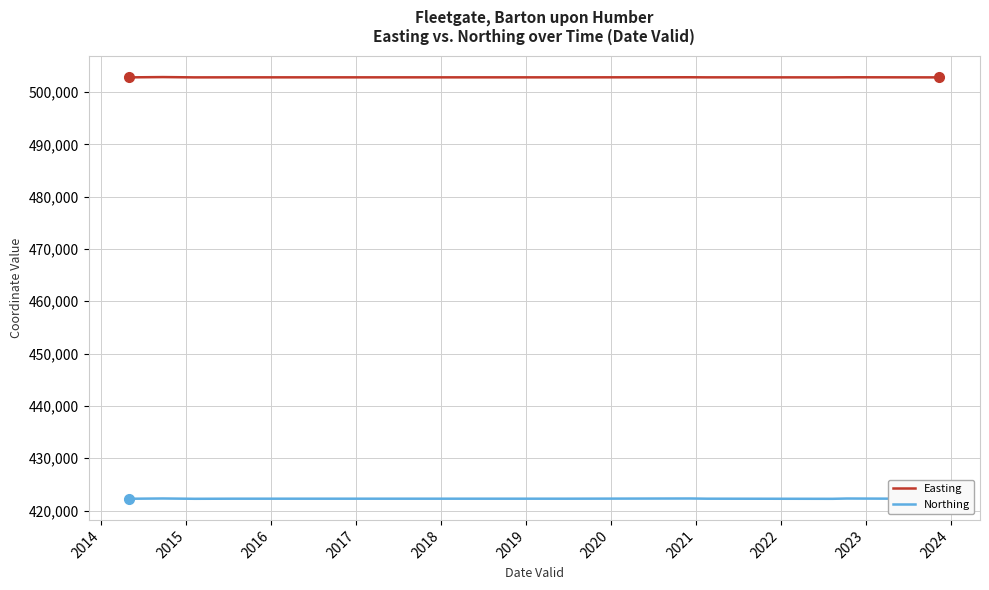

True or false: Easting has more than 2 interior local peaks.

True